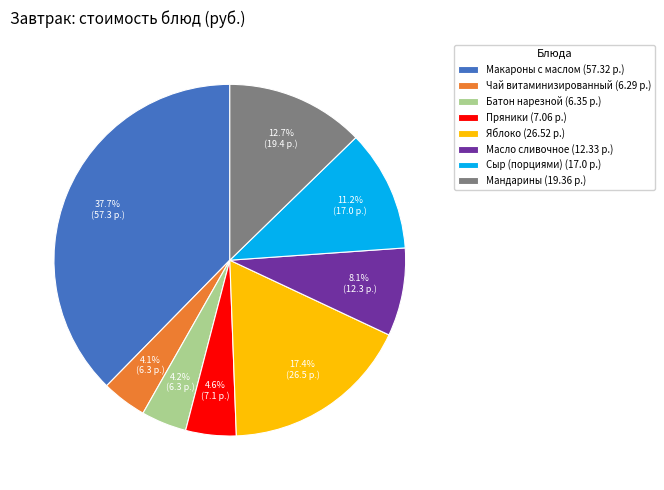

How many segments does this pie chart have?

8